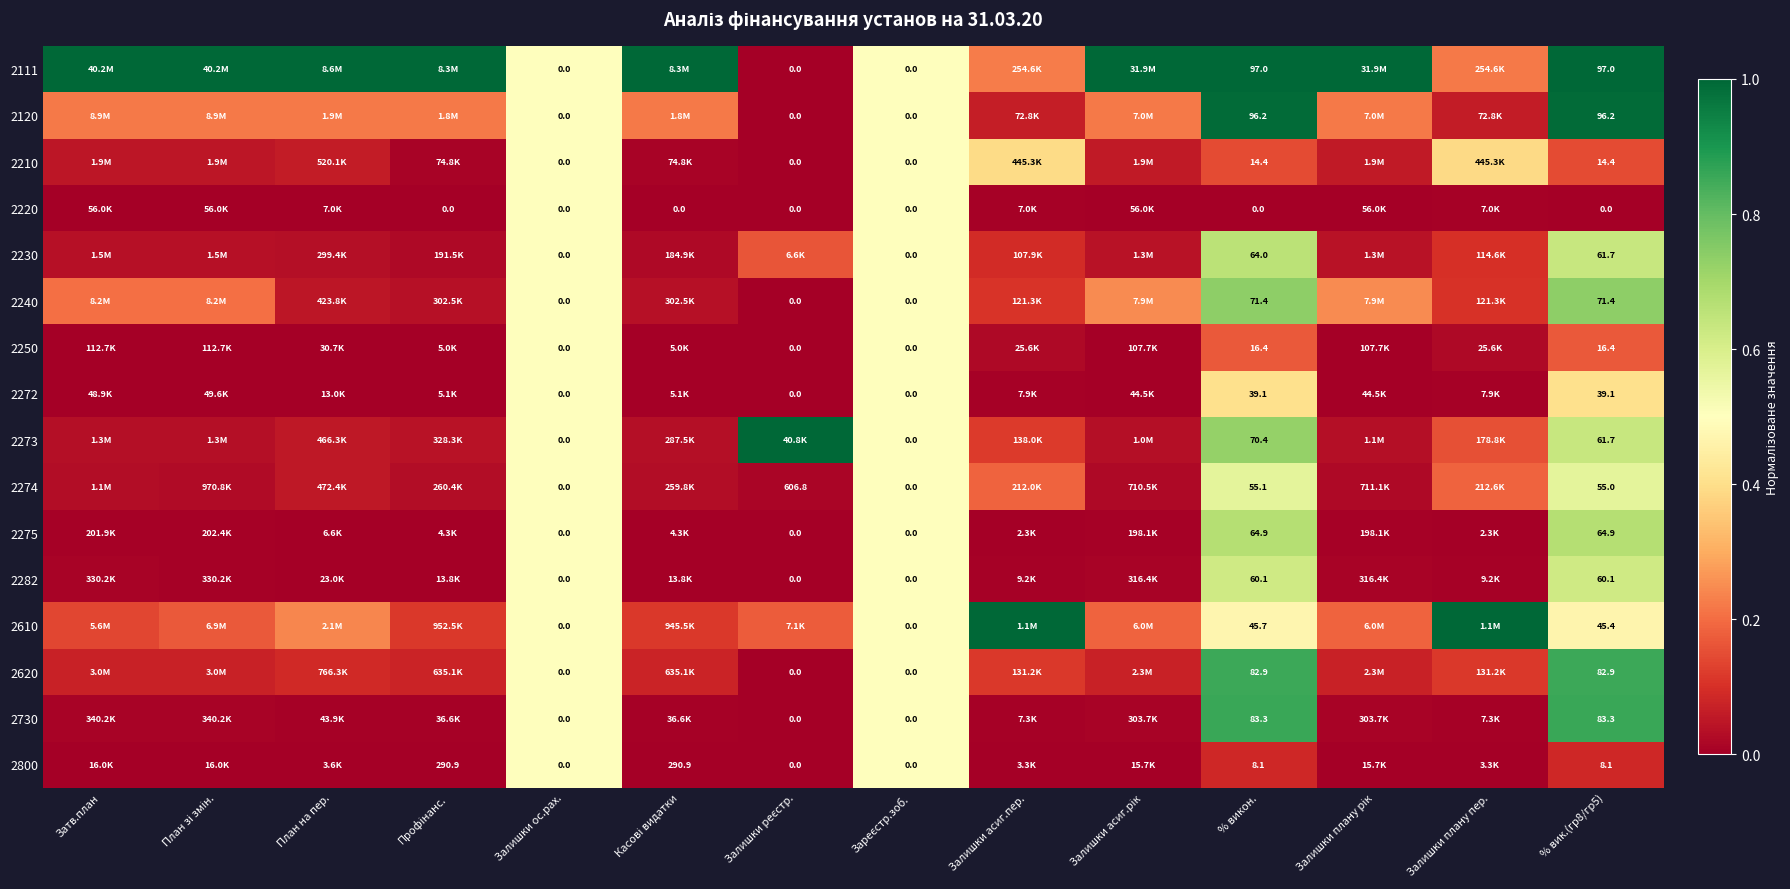

How many distinct data groups are displayed?

16